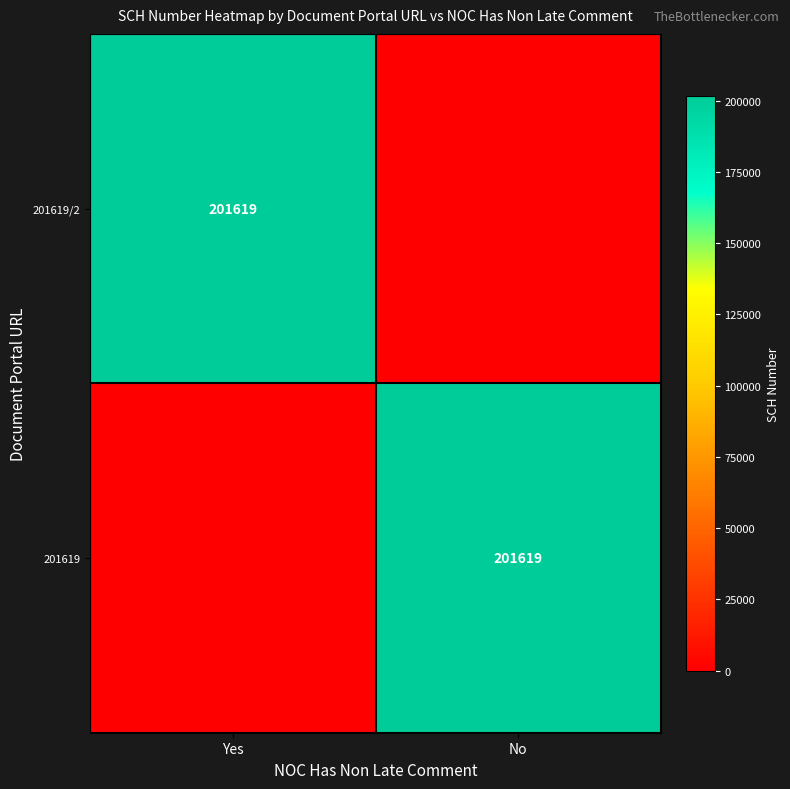

Is it true that 201619 equals 201619 at No?

True